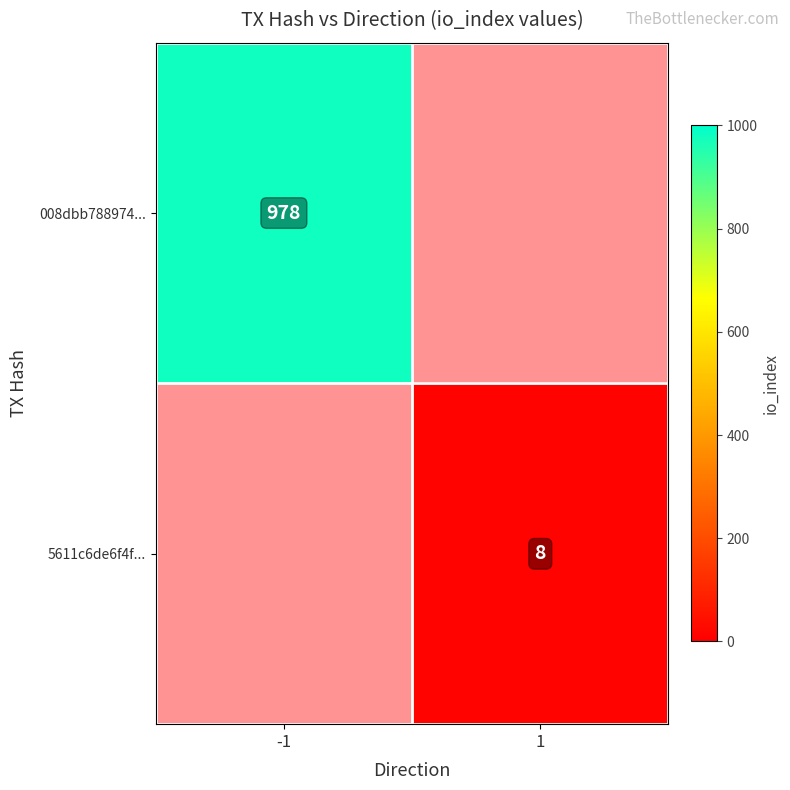

Is it true that 5611c6de6f4f... equals 14 at 1?

False